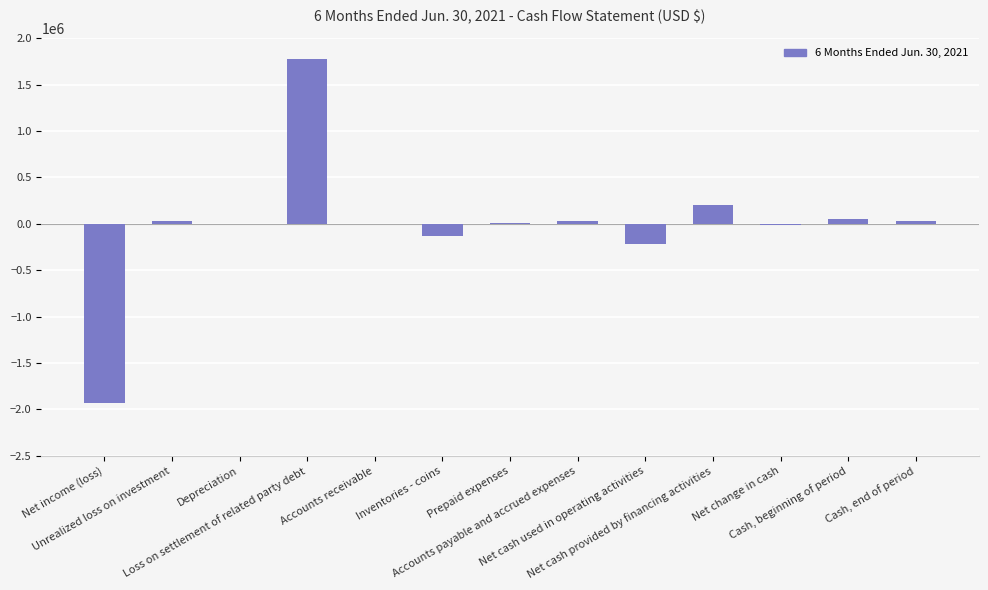

What is the sum of all values?

-162112